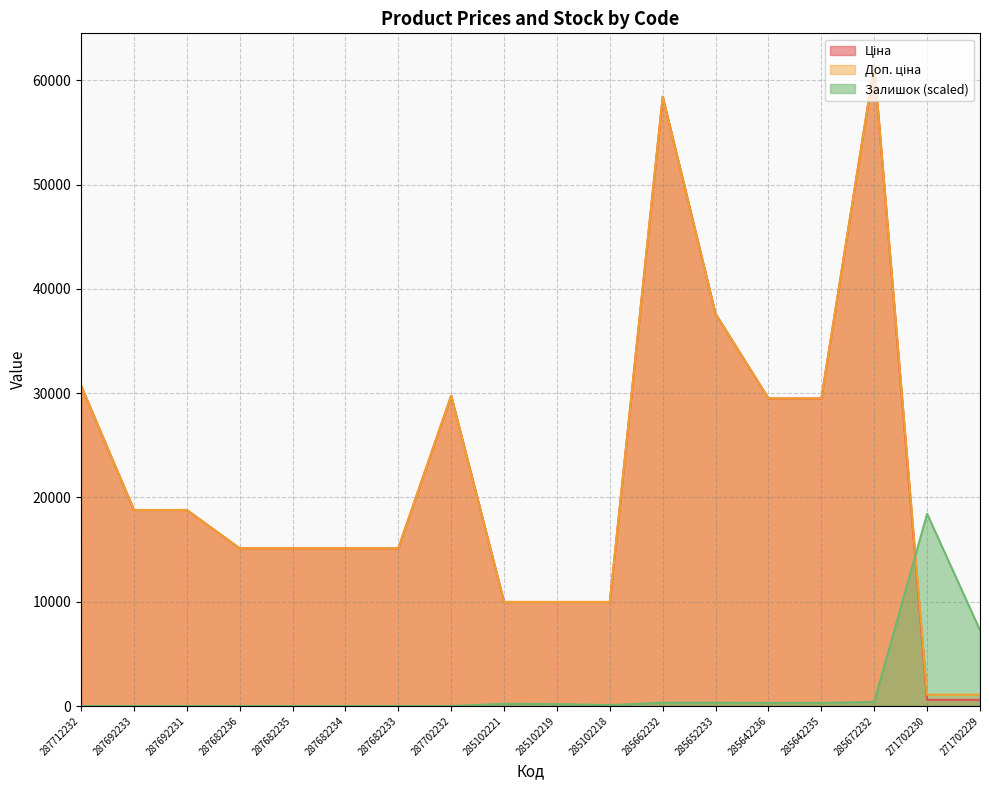

True or false: Ціна and Доп. ціна intersect in this chart.

False